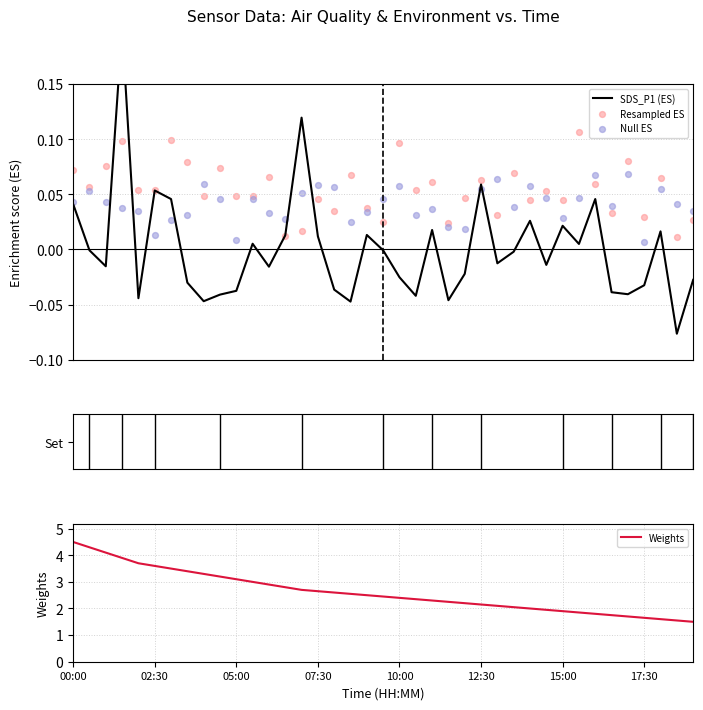

What are all the series names shown in the legend?

SDS_P1 (ES), Resampled ES, Null ES, Weights